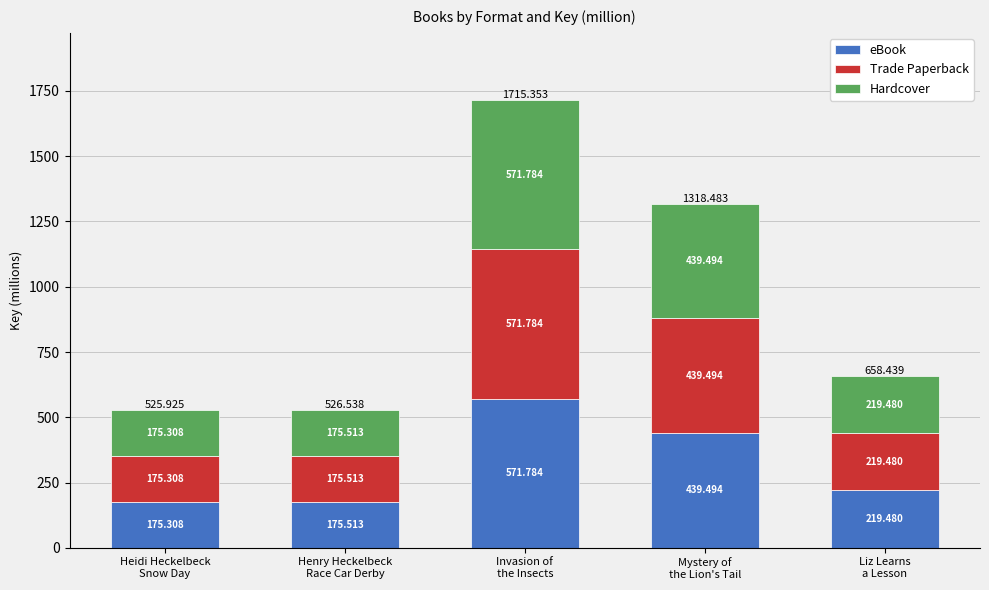

What are all the series names shown in the legend?

eBook, Trade Paperback, Hardcover